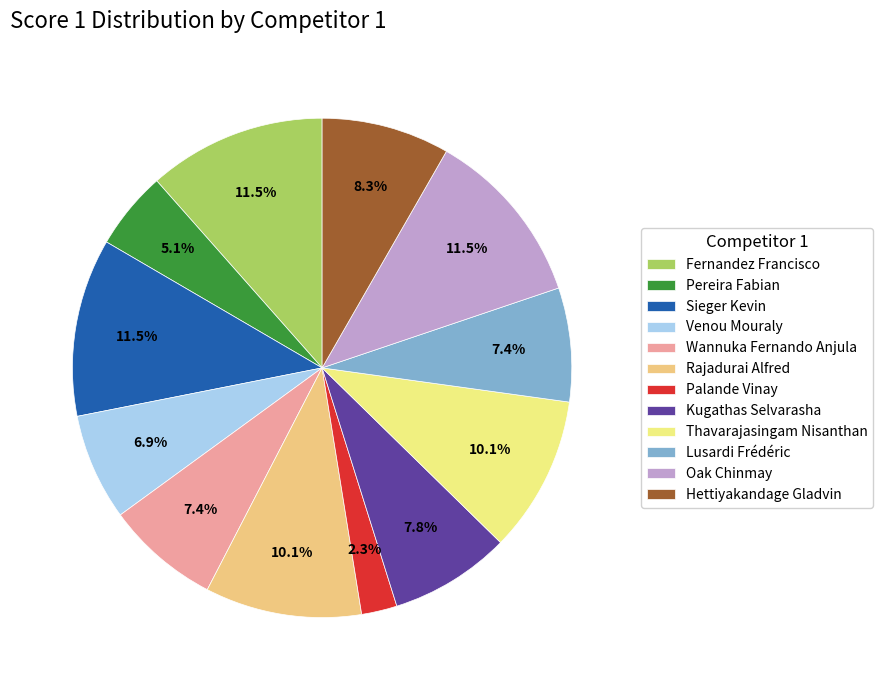

To the nearest percent, what portion does Palande Vinay represent?

2%